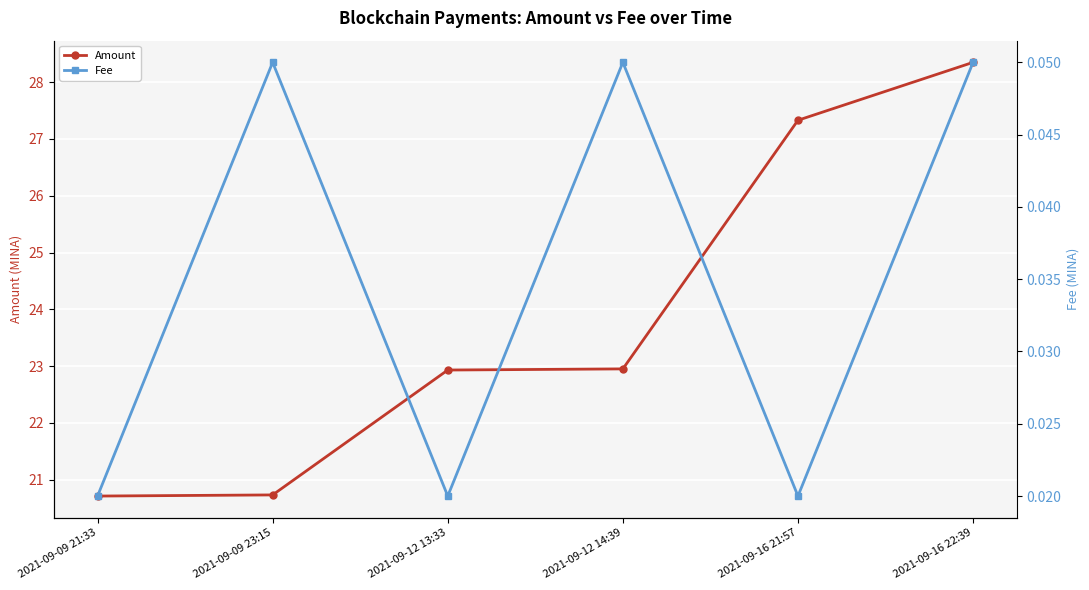

Reading right to left, list all the values displayed in this chart.

Amount: 2021-09-16 22:39=28.4	2021-09-16 21:57=27.3	2021-09-12 14:39=22.9	2021-09-12 13:33=22.9	2021-09-09 23:15=20.7	2021-09-09 21:33=20.7
Fee: 2021-09-16 22:39=0.1	2021-09-16 21:57=0.0	2021-09-12 14:39=0.1	2021-09-12 13:33=0.0	2021-09-09 23:15=0.1	2021-09-09 21:33=0.0